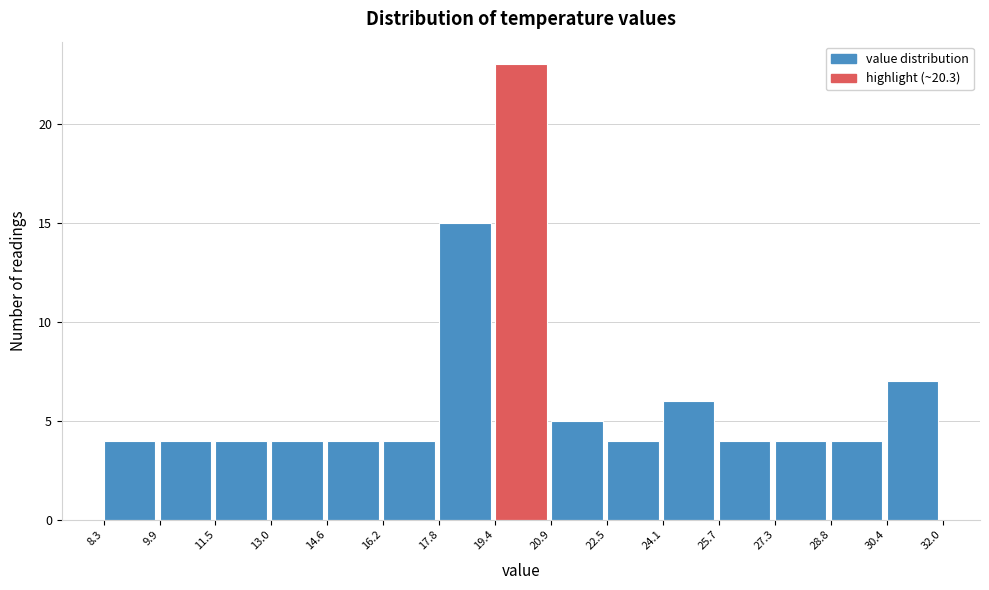

Reading left to right, list every bar in this chart as the range it spans on the x-axis followed by its height. The values are not printed on the chart, so give them approximately, as read against the axis.

8.3 to 9.9: 4
9.9 to 11.5: 4
11.5 to 13.0: 4
13.0 to 14.6: 4
14.6 to 16.2: 4
16.2 to 17.8: 4
17.8 to 19.4: 15
19.4 to 20.9: 23
20.9 to 22.5: 5
22.5 to 24.1: 4
24.1 to 25.7: 6
25.7 to 27.3: 4
27.3 to 28.8: 4
28.8 to 30.4: 4
30.4 to 32.0: 7